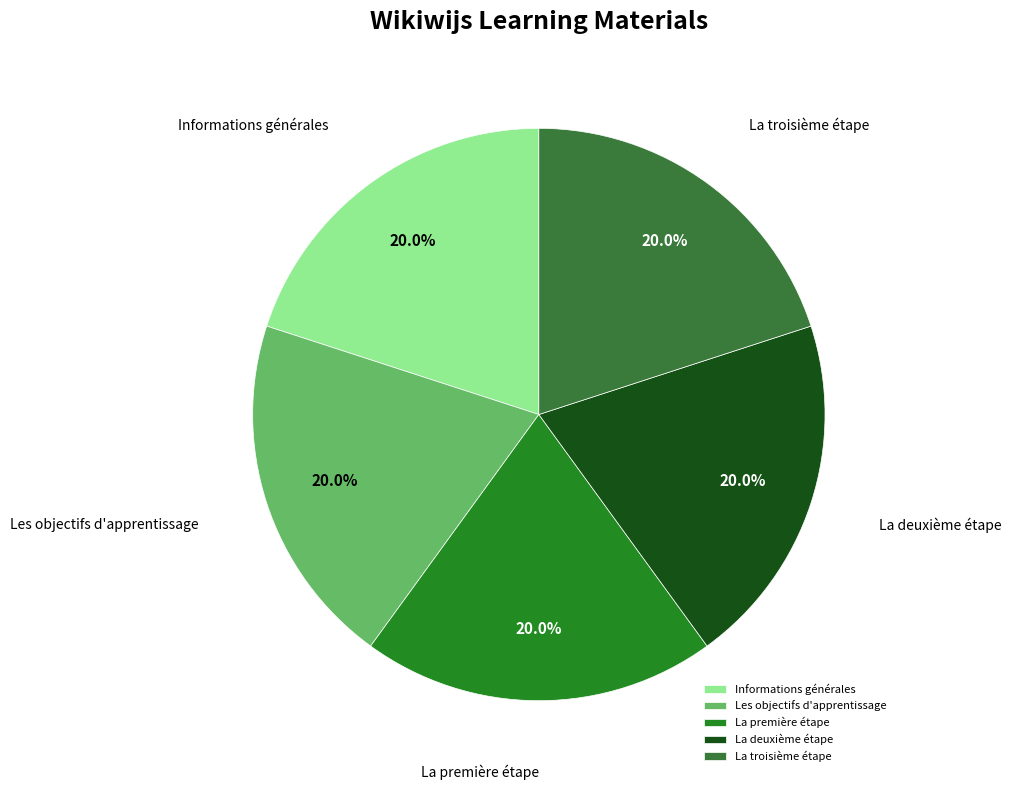

What is the ratio of the value at La troisième étape to the value at La deuxième étape?

1.0